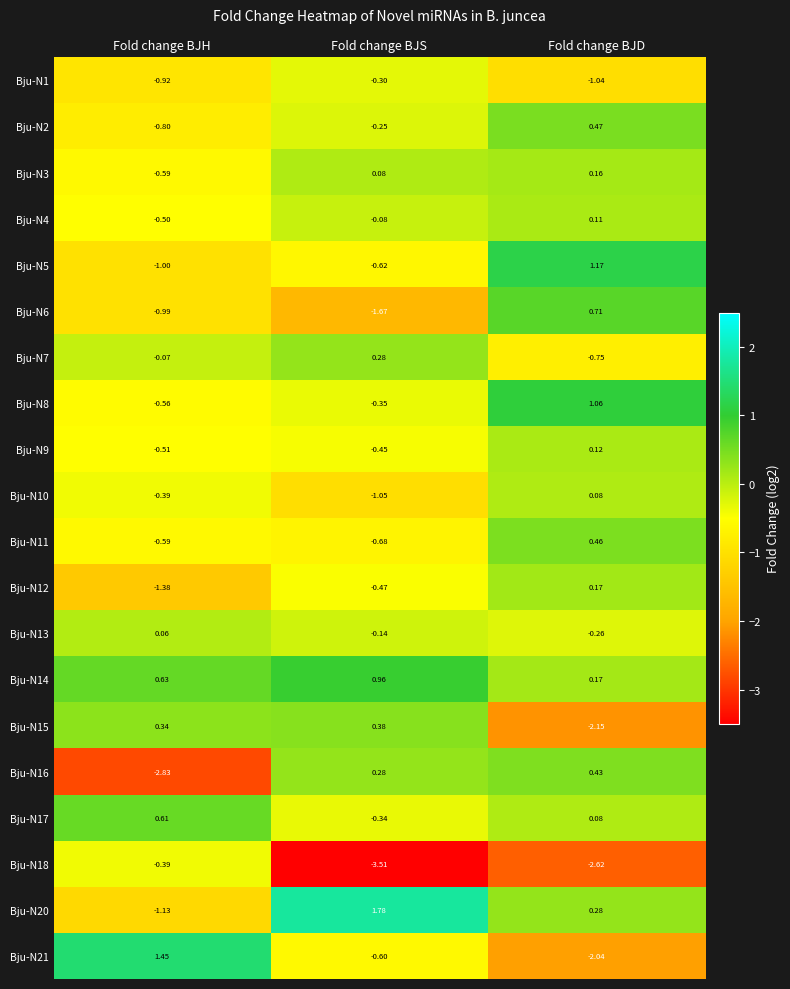

At which category is the sum across all series the highest?

Fold change BJD